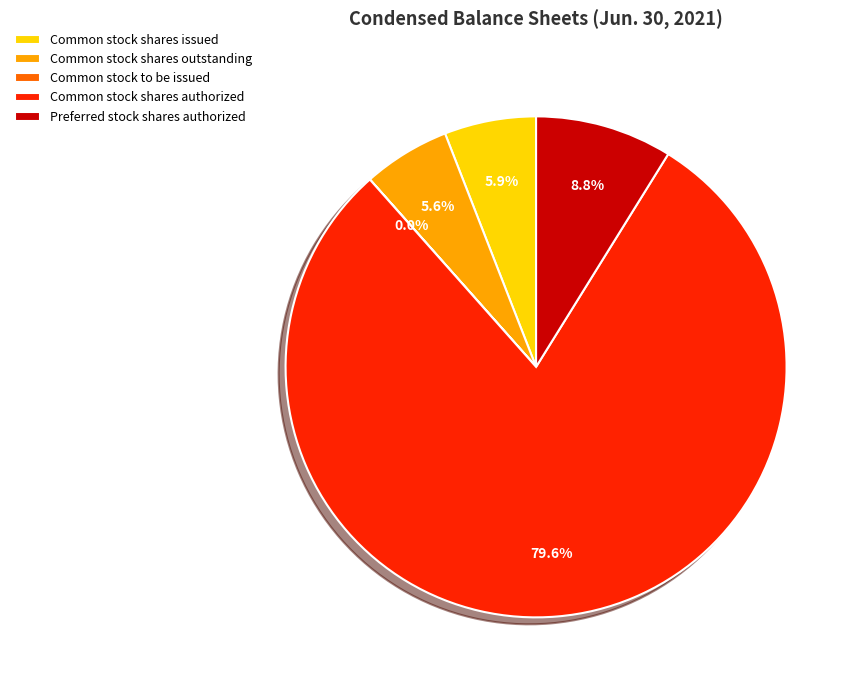

Between Common stock shares issued and Common stock shares authorized, which is larger?

Common stock shares authorized